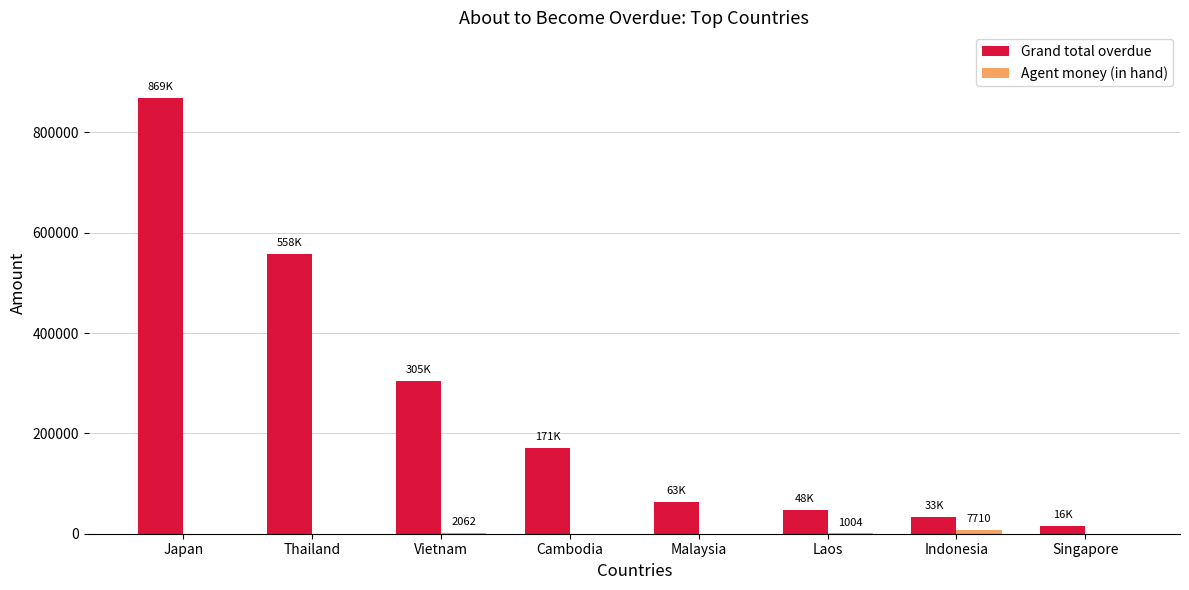

Is it true that Grand total overdue equals 47908.1 at Laos?

True